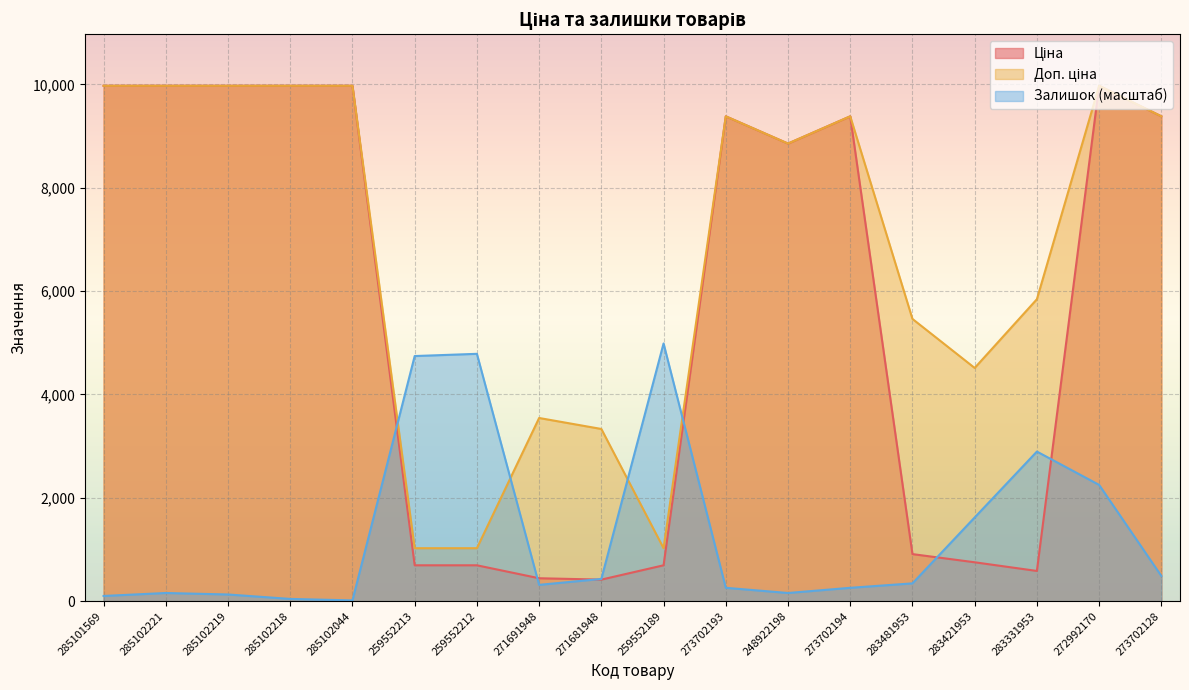

At which category does the chart reach its peak across all series?

285101569